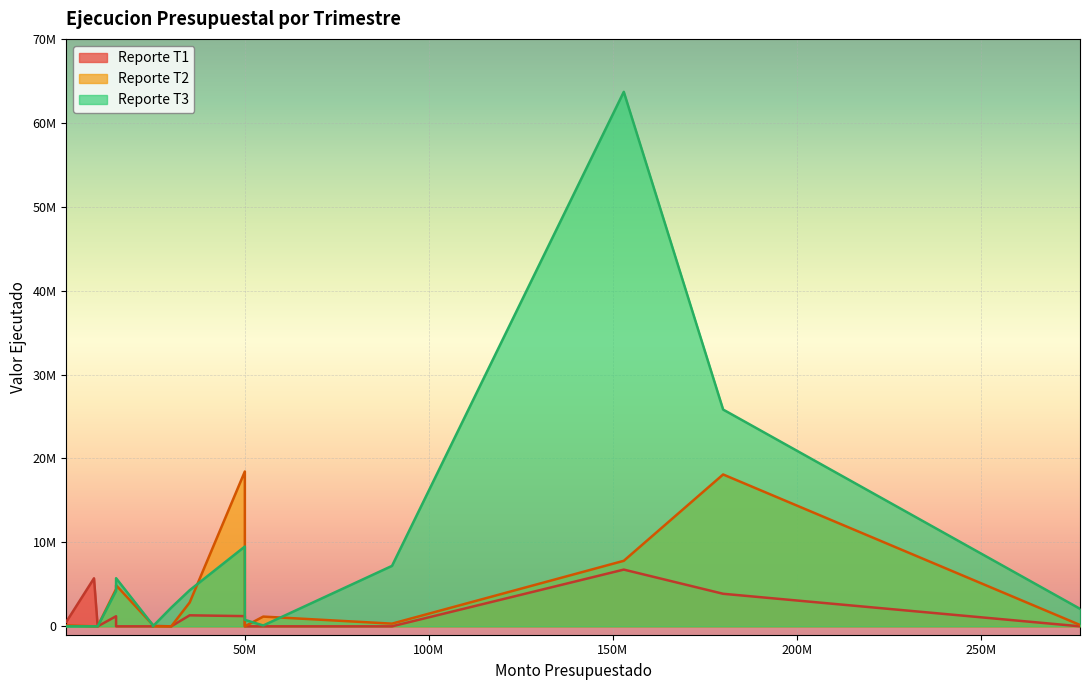

Rank the series at s1 from lowest to highest value.

Reporte T1, Reporte T2, Reporte T3